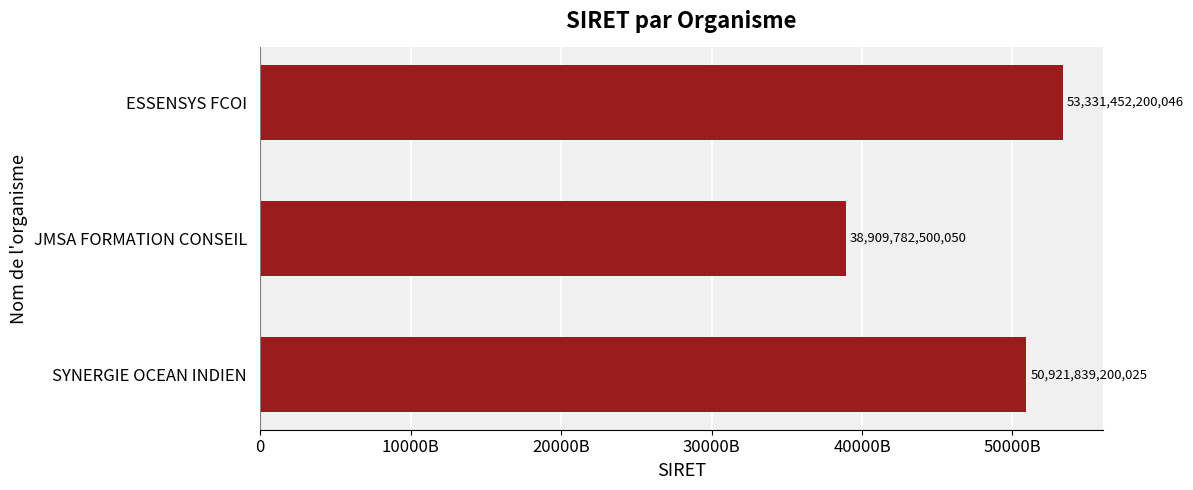

What is the sum of all values?

143163073900121